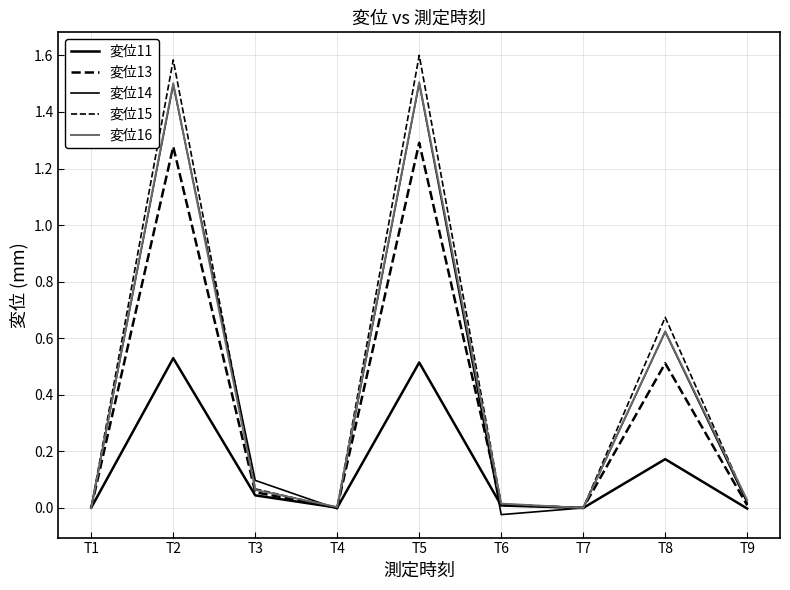

Does the chart display data point markers on the line(s)?

No